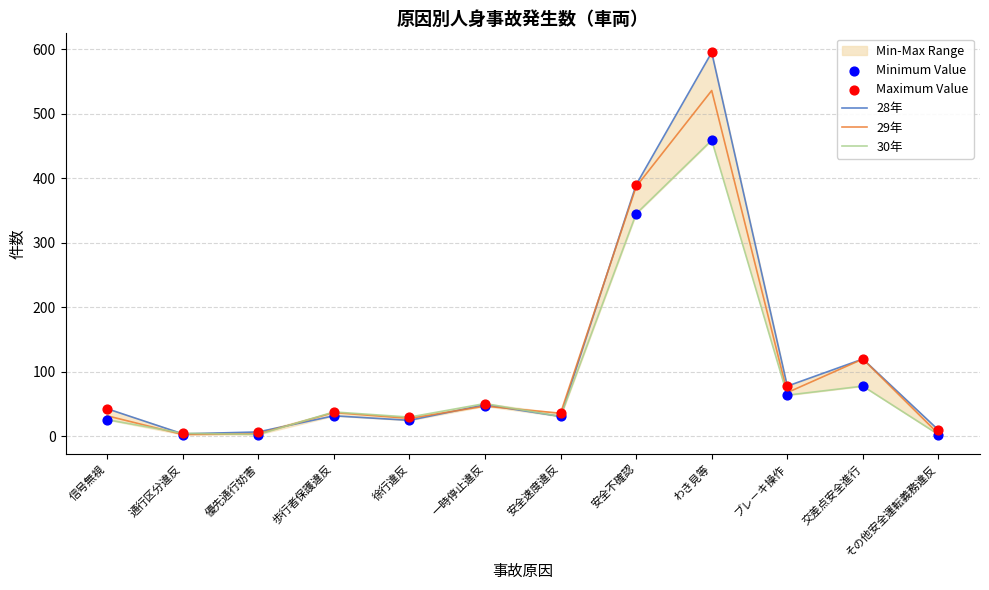

What is the total value across all series at 安全不確認?

1857